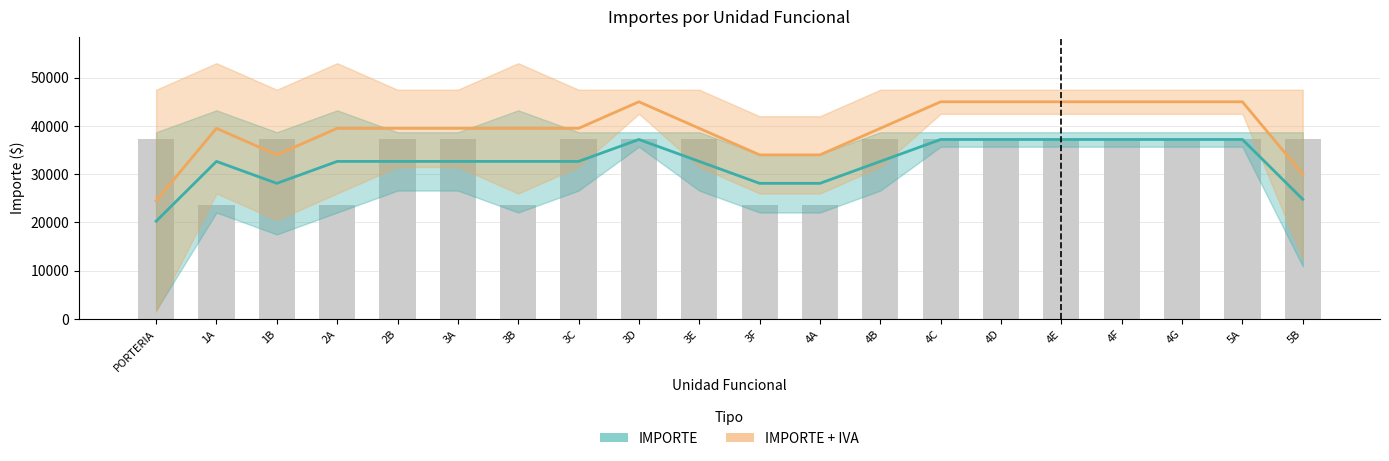

Rank the categories by value from lowest to highest.

1A, 2A, 3B, 3F, 4A, PORTERIA, 1B, 2B, 3A, 3C, 3D, 3E, 4B, 4C, 4D, 4E, 4F, 4G, 5A, 5B